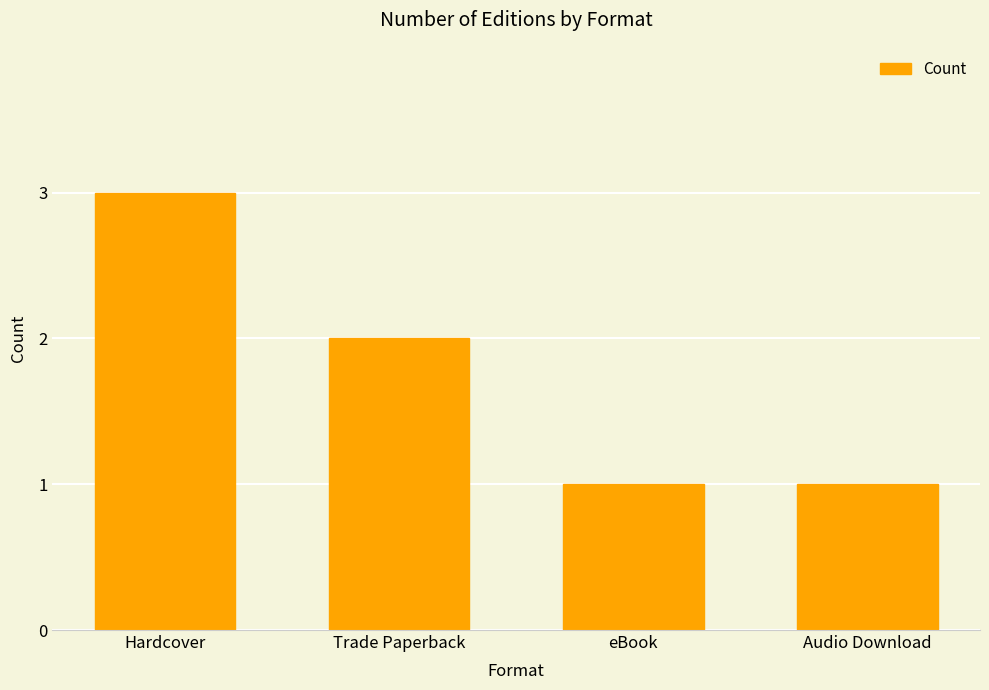

The value at Audio Download is 1. True or false?

True